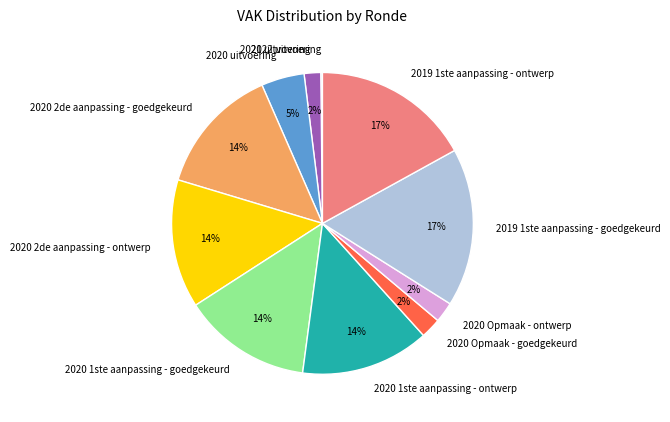

To the nearest percent, what percentage of the pie is 2020 1ste aanpassing - goedgekeurd?

14%